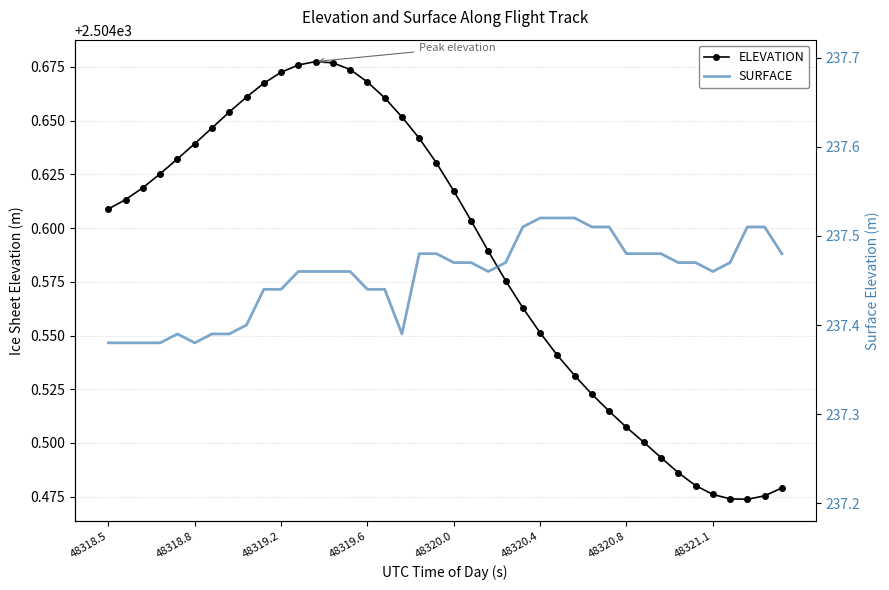

The ELEVATION series shows 1073.0 at 48320.8. True or false?

False